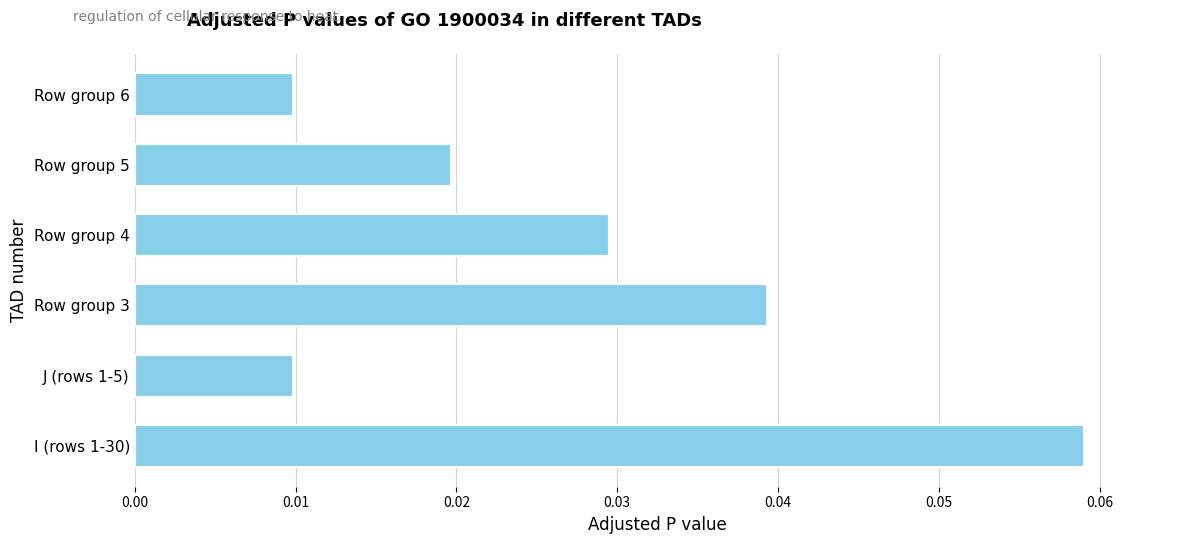

Which label corresponds to the largest value in the chart?

I (rows 1-30)